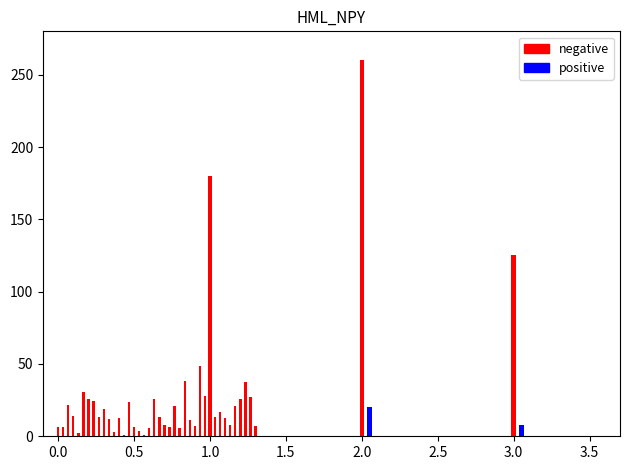

Rank the series by their maximum value, from highest to lowest.

negative, positive